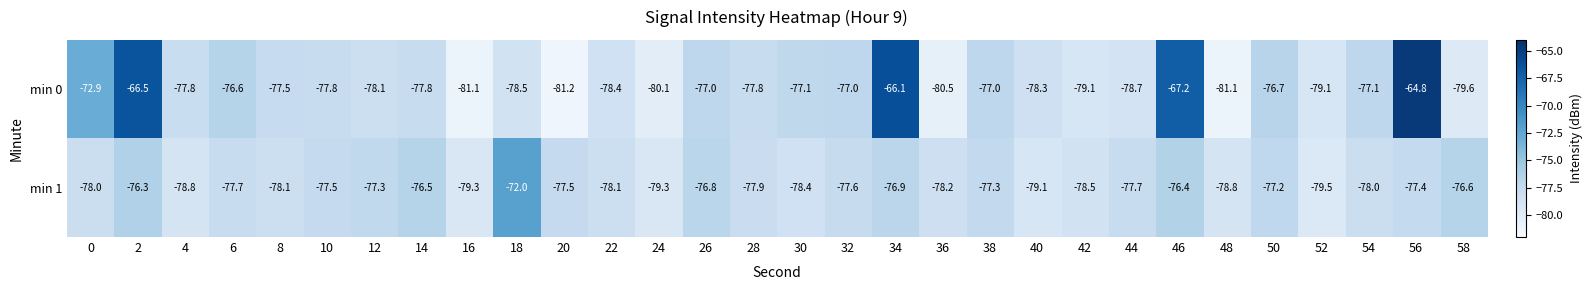

Read the min 1 value at 8.

-78.1